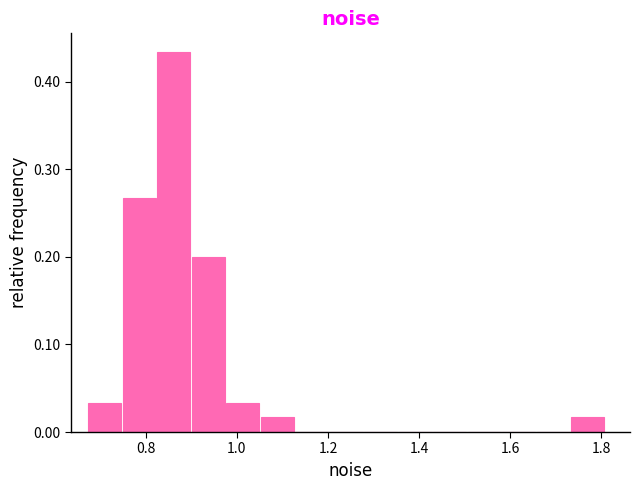

Read against the x-axis, roughly where is the centre of the tallest bar?

0.86